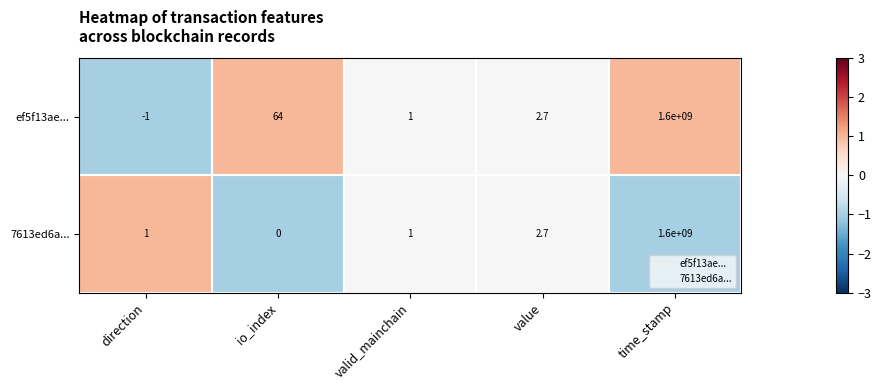

The ef5f13ae... series shows 1.5 at valid_mainchain. True or false?

False